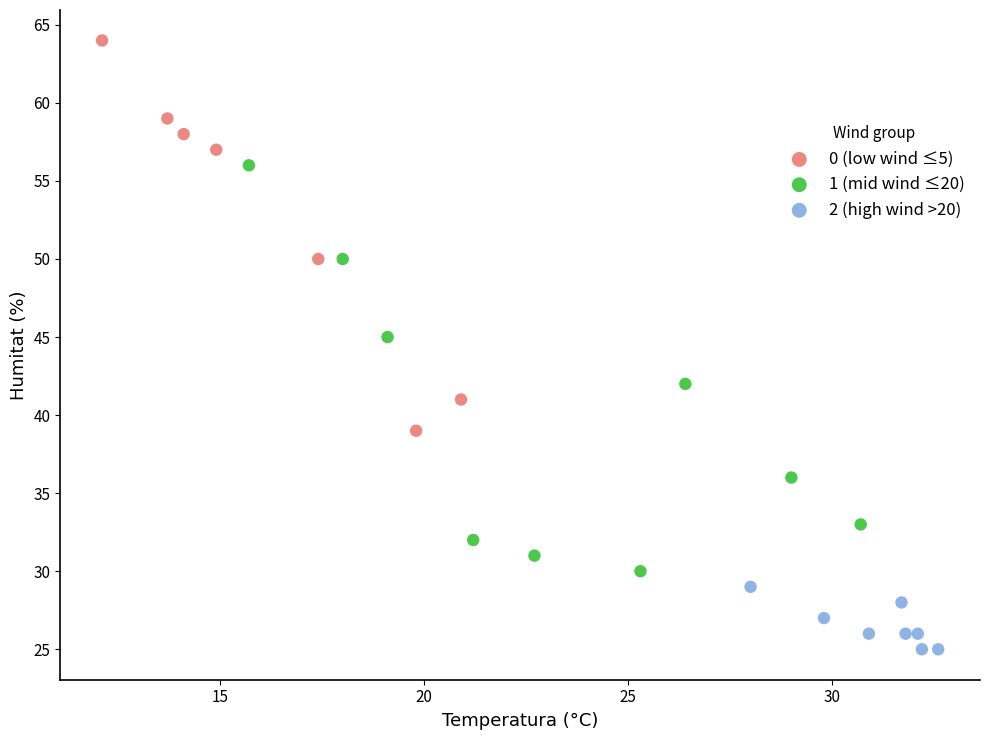

Which series reaches the maximum Y coordinate?

0 (low wind ≤5)